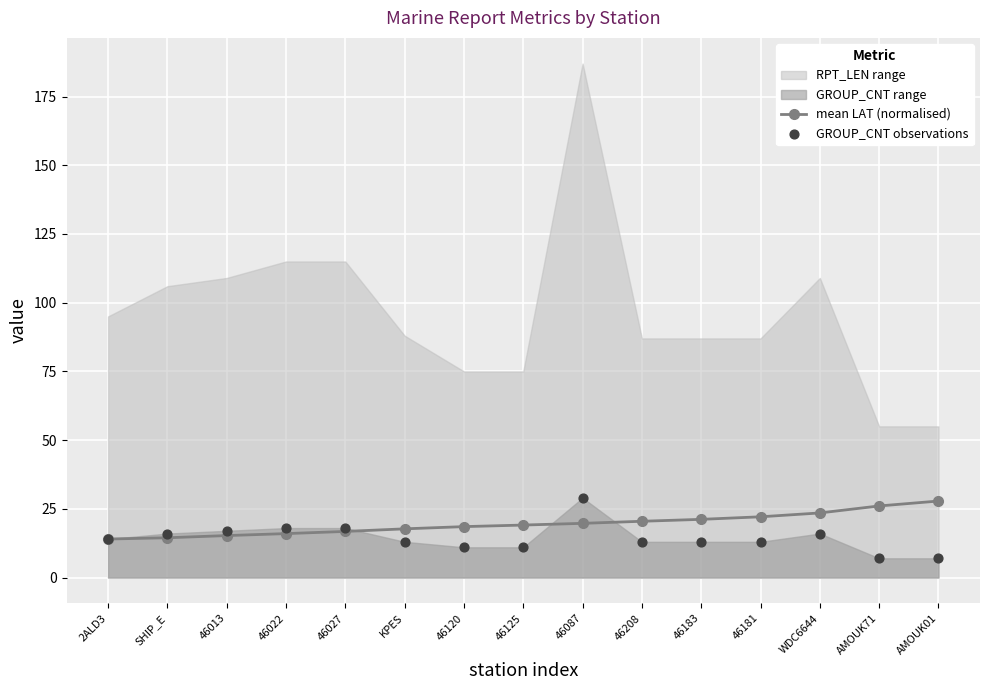

The value of mean LAT (normalised) at 46183 is 35.8. True or false?

False